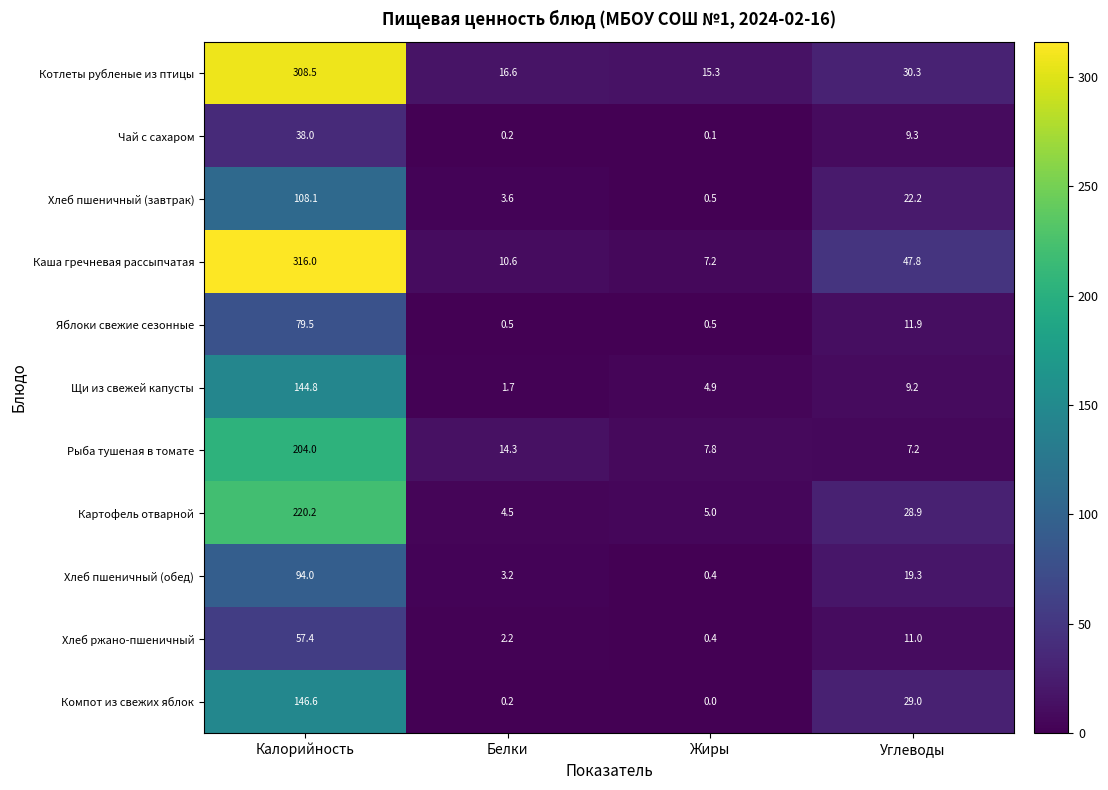

Which series has the largest range (max minus min)?

Каша гречневая рассыпчатая